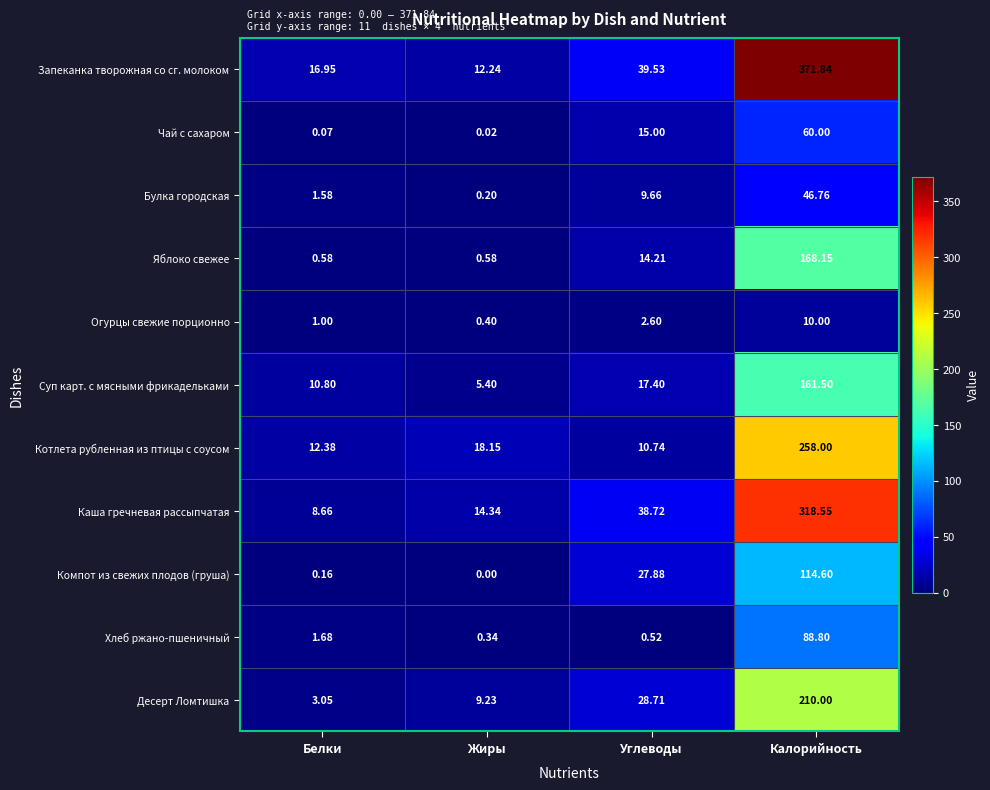

How many data points does each series have?

4